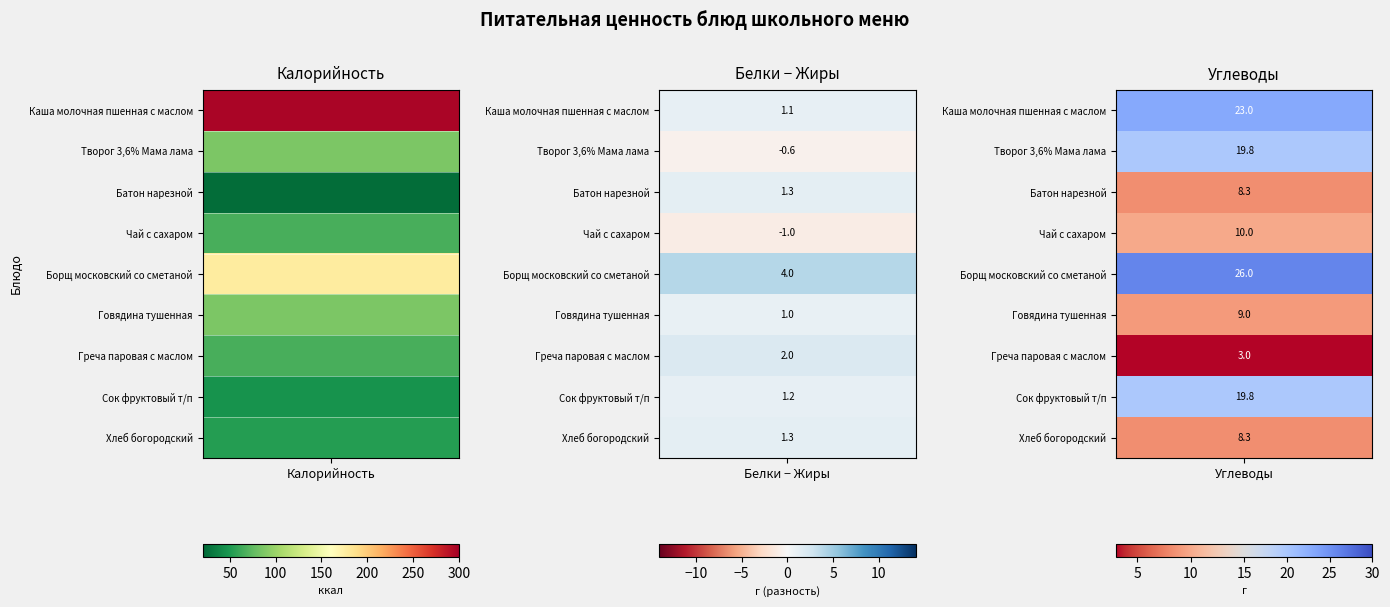

What is the sum of the Говядина тушенная values at 2 and 1?

3.0